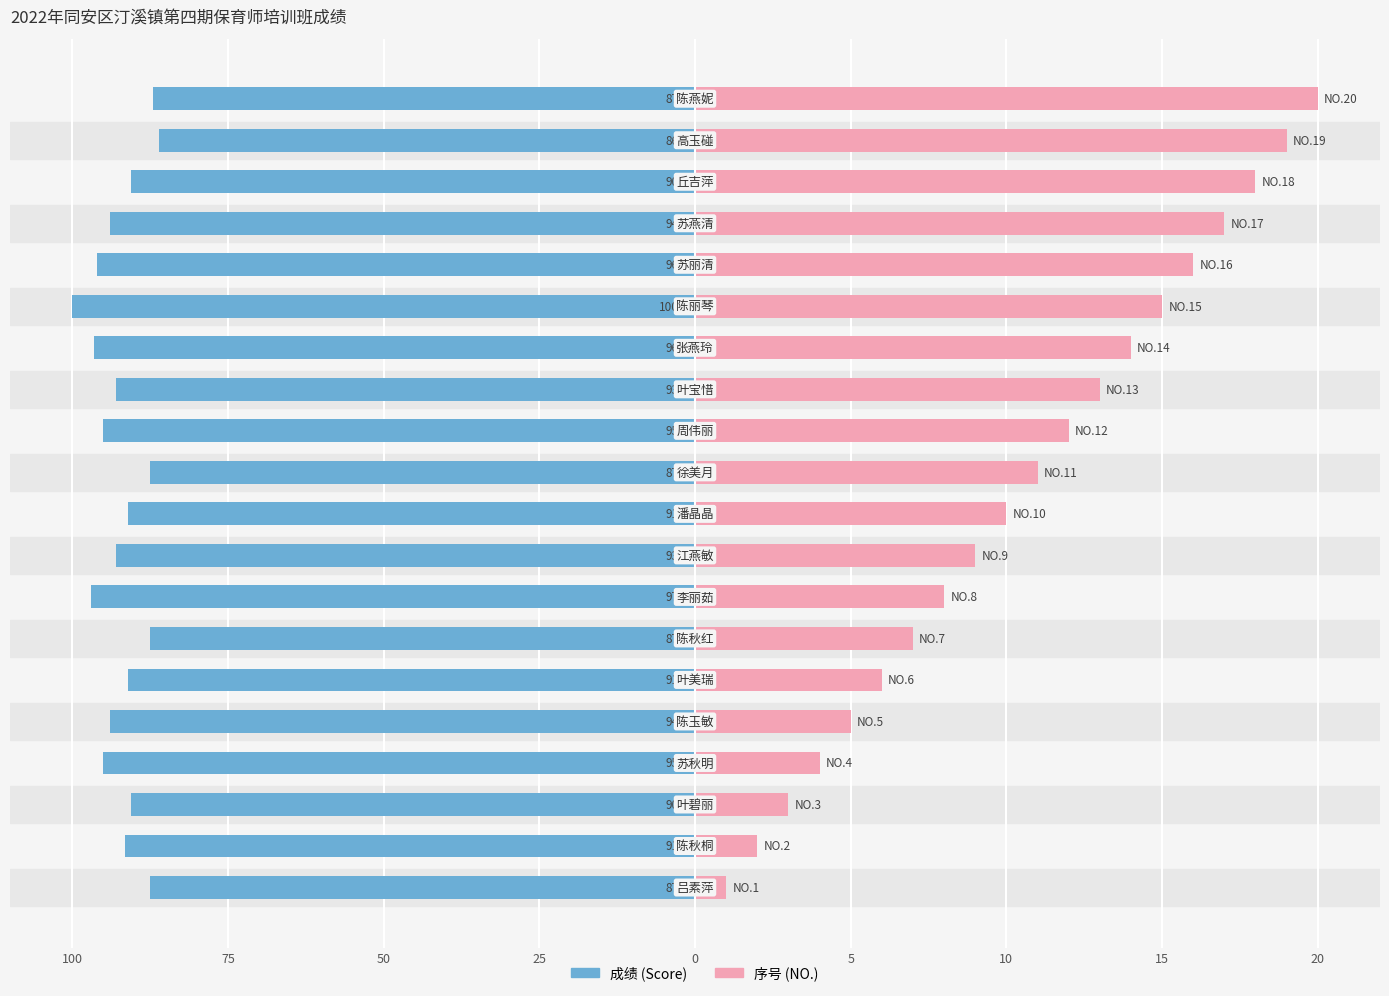

True or false: 成绩 has a value of -30.4 at 12.

False